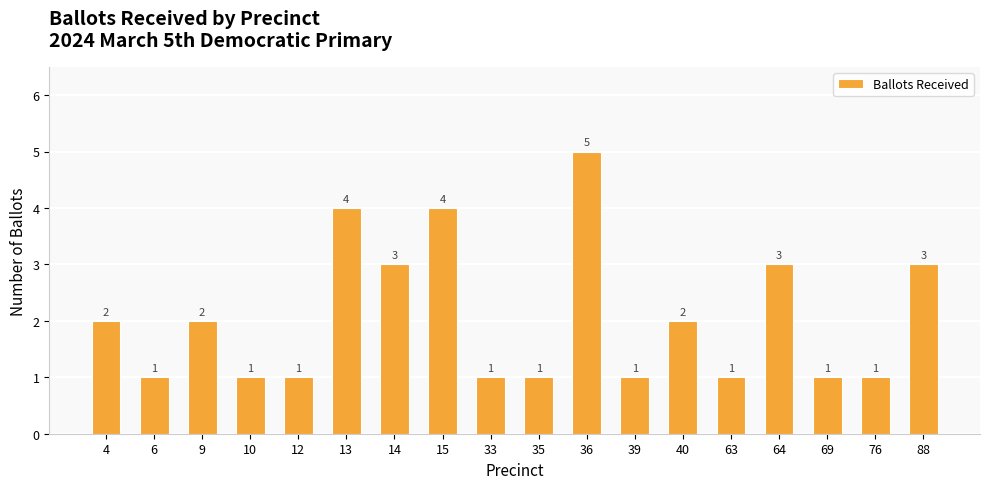

How many values are below 2?

9